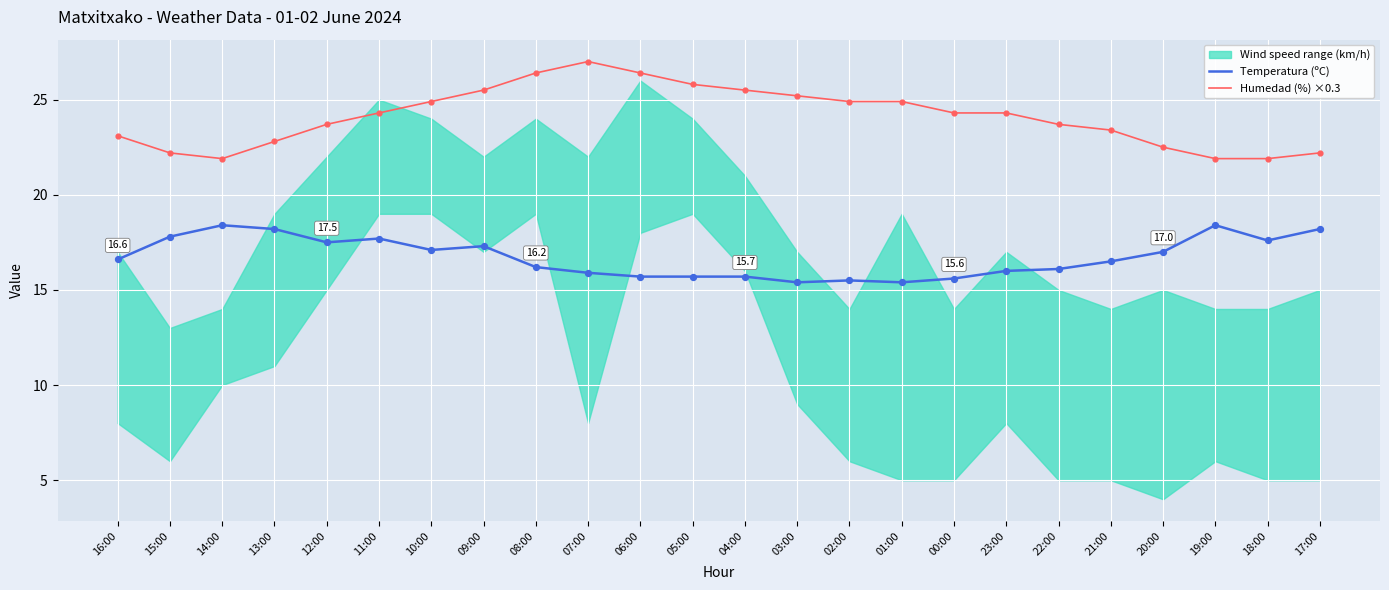

At which category is the sum across all series the highest?

07:00